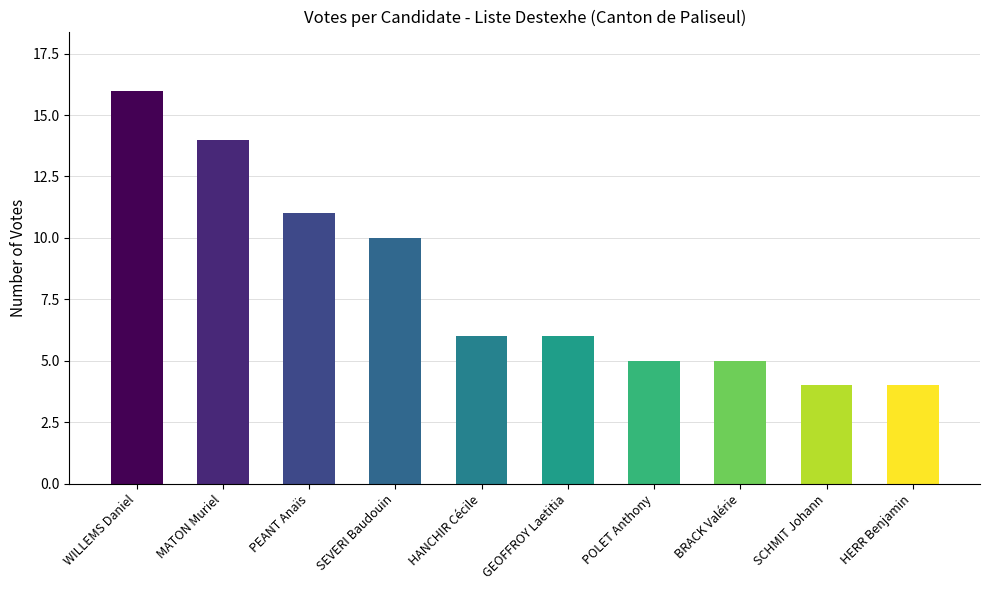

What is the sum of all values?

81